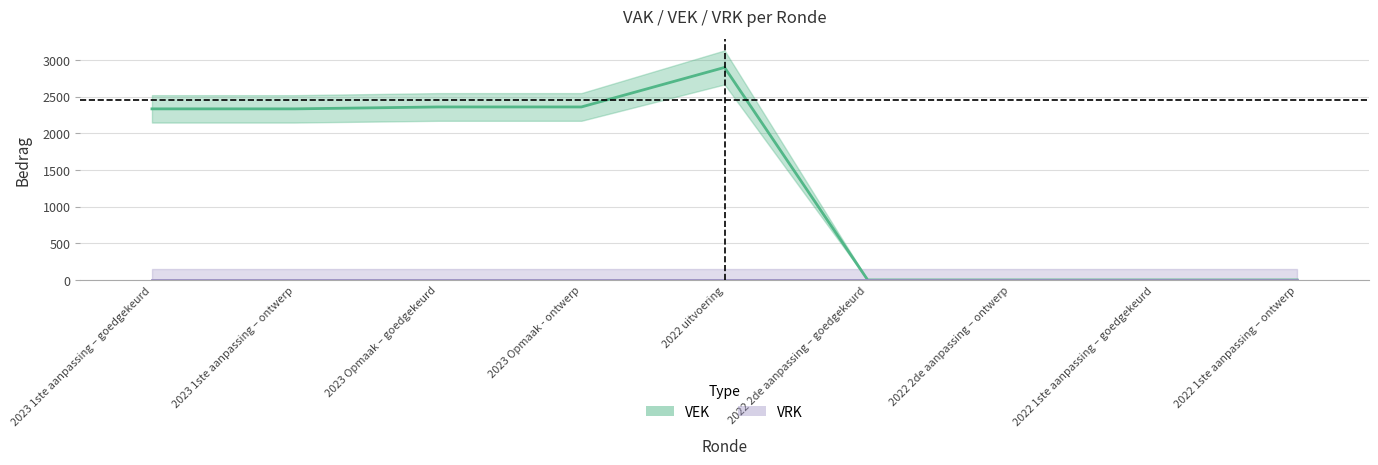

List the labels in order of value, largest first.

2022 uitvoering, 2023 Opmaak – goedgekeurd, 2023 Opmaak - ontwerp, 2023 1ste aanpassing – goedgekeurd, 2023 1ste aanpassing – ontwerp, 2022 2de aanpassing – goedgekeurd, 2022 2de aanpassing – ontwerp, 2022 1ste aanpassing – goedgekeurd, 2022 1ste aanpassing – ontwerp